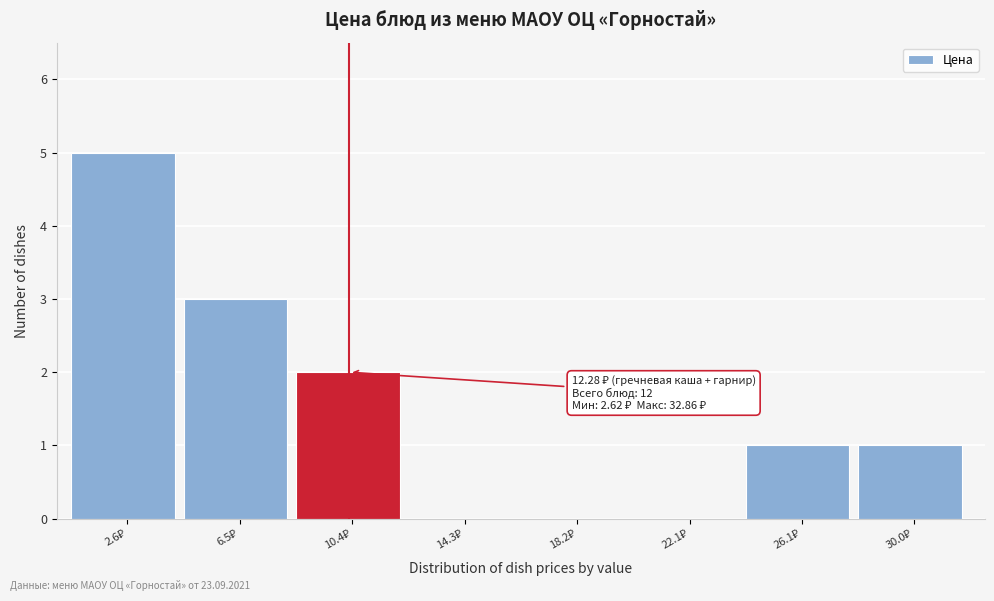

What is the maximum value shown in the chart?

5